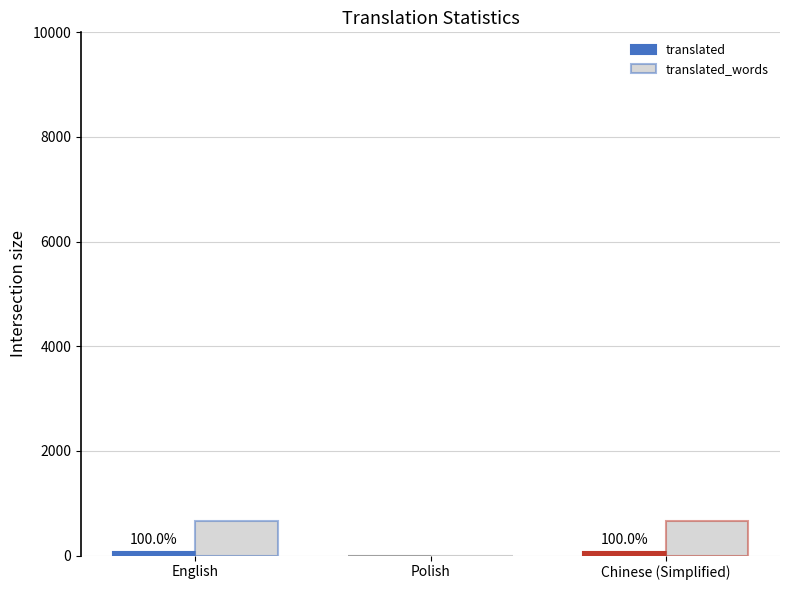

What is the sum of the translated values at English and Chinese (Simplified)?

130